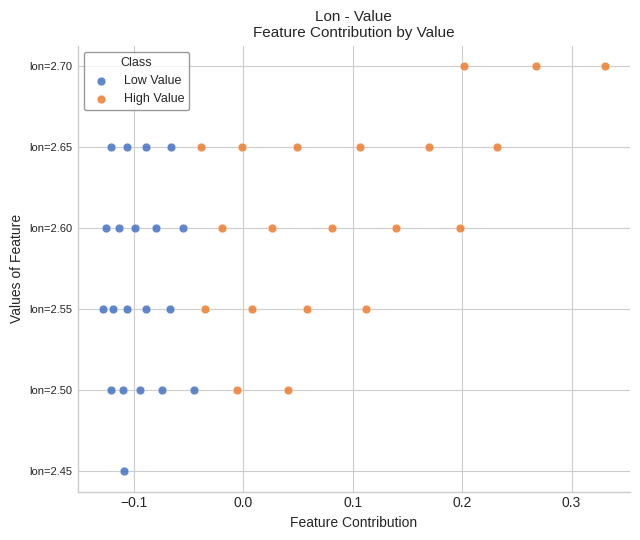

What are all the series names shown in the legend?

Low Value, High Value